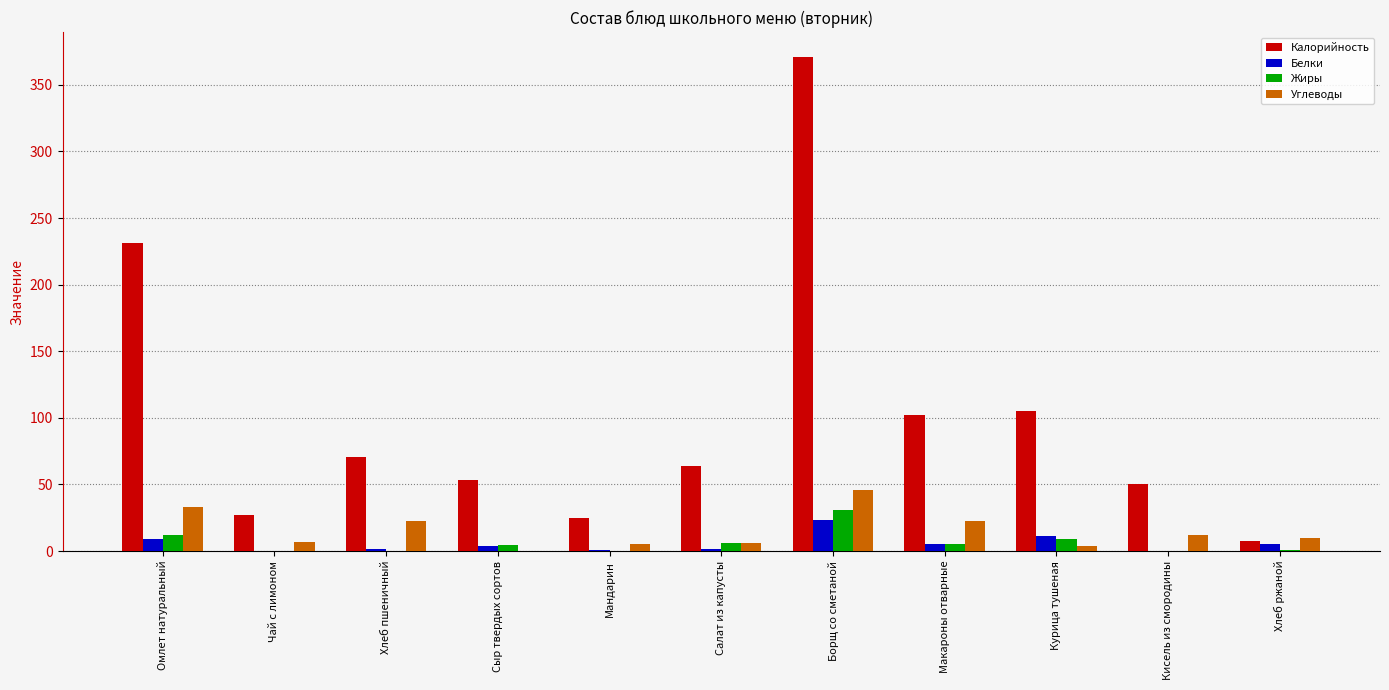

Which category has the highest value in the Углеводы series?

Борщ со сметаной